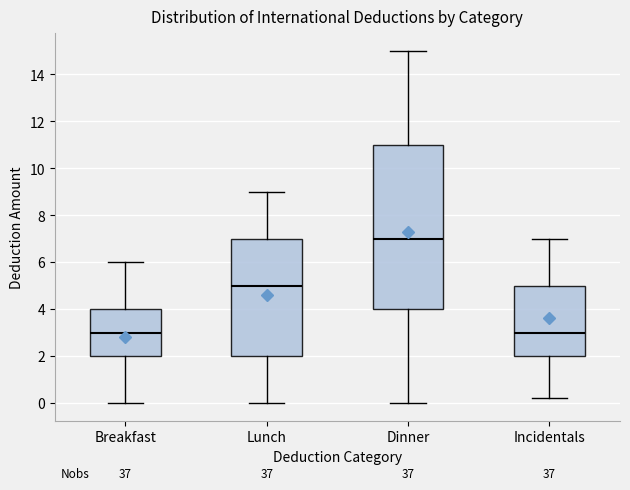

Reading left to right, transcribe this box plot: for each box, give where its median line is, the range the box spans, and where its two whiskers end, as read against the y-axis. The values are not printed on the chart, so give them approximately, as read against the axis.

Breakfast: median 3.0, box 2.0 to 4.0, whiskers 0.0 to 6.0
Lunch: median 5.0, box 2.0 to 7.0, whiskers 0.0 to 9.0
Dinner: median 7.0, box 4.0 to 11.0, whiskers 0.0 to 15.0
Incidentals: median 3.0, box 2.0 to 5.0, whiskers 0.2 to 7.0